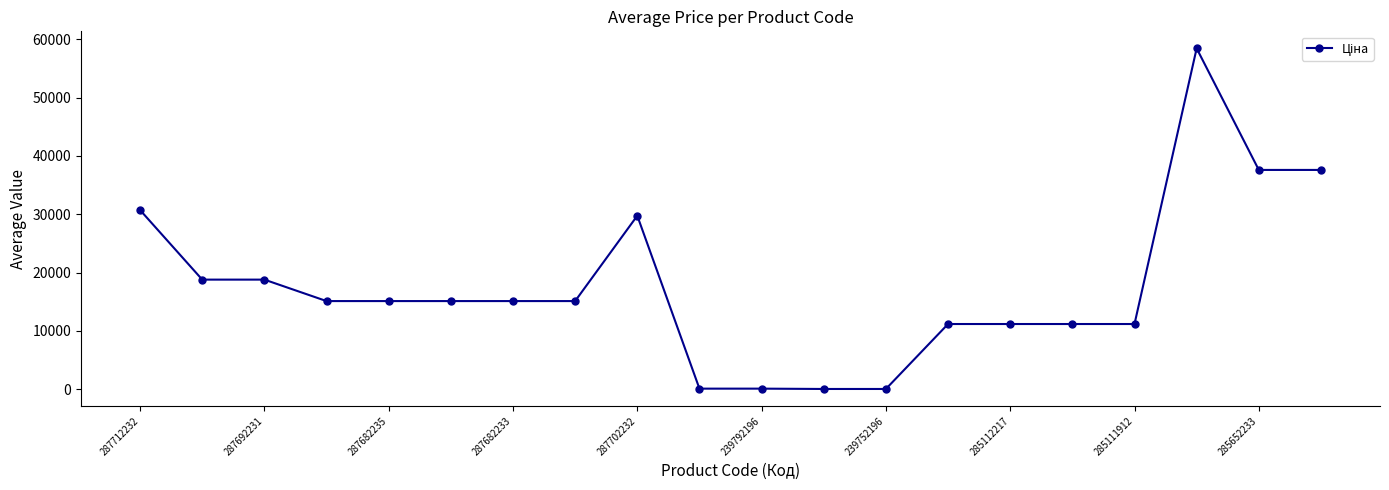

What is the value of the 2nd point from the left?

18796.8